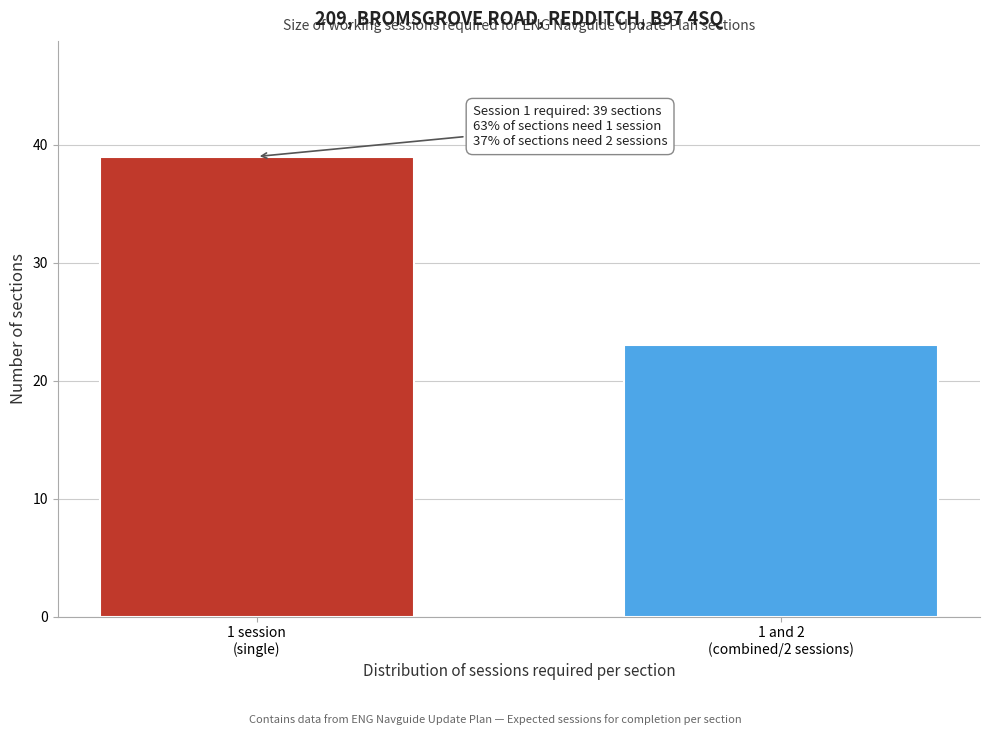

Reading right to left, transcribe all the data shown in this chart.

23	39